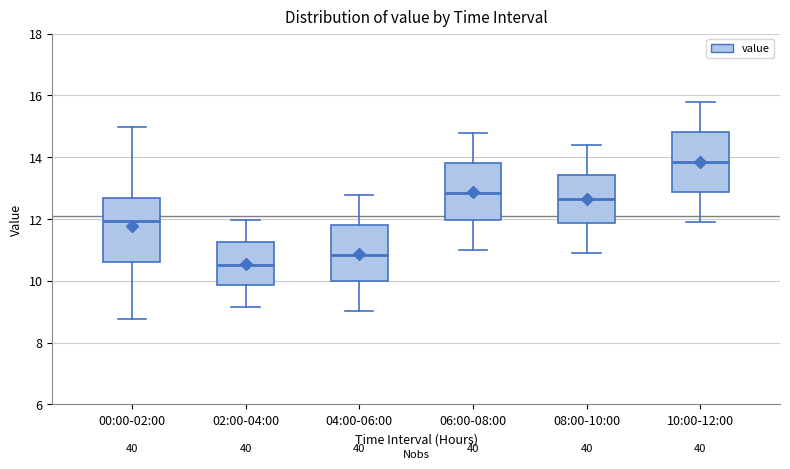

Where is the upper edge of the box for 10:00-12:00 on the y-axis? The values are not printed on the chart, so give them approximately, as read against the axis.

14.8